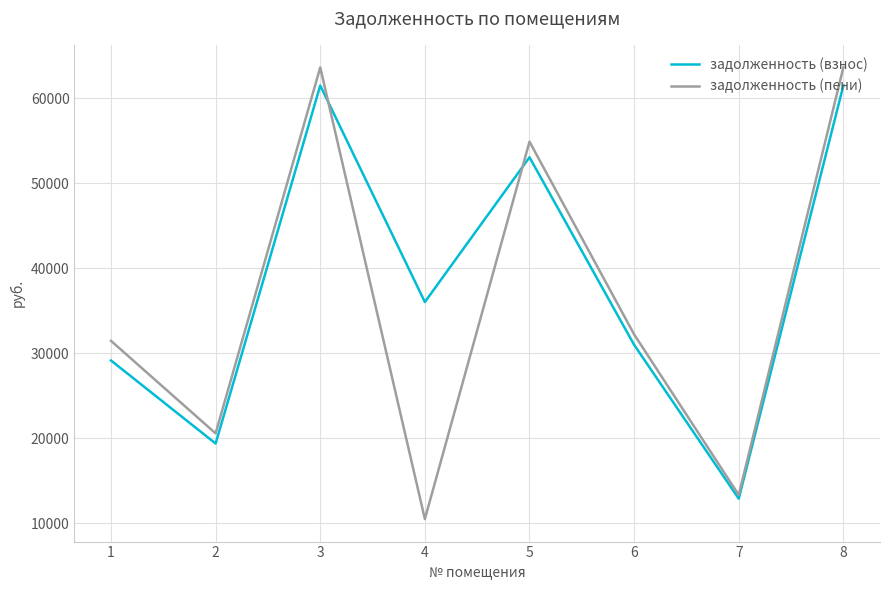

Is the value of задолженность (взнос) at 7 greater than the value of задолженность (пени) at 6?

No